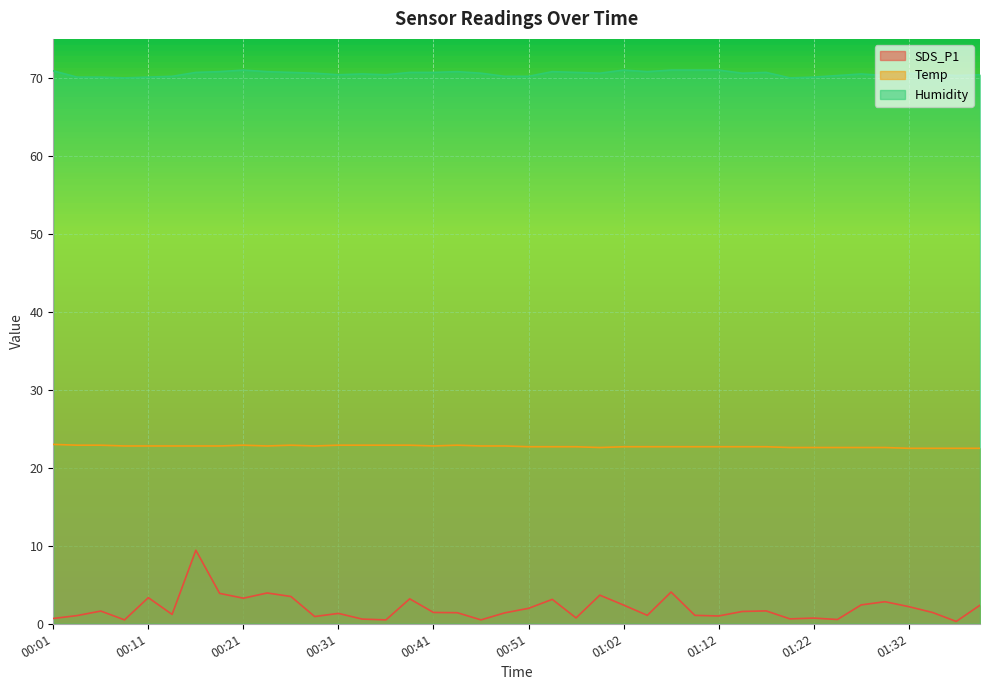

What is the sum of the Humidity values at 01:17 and 00:49?

140.9